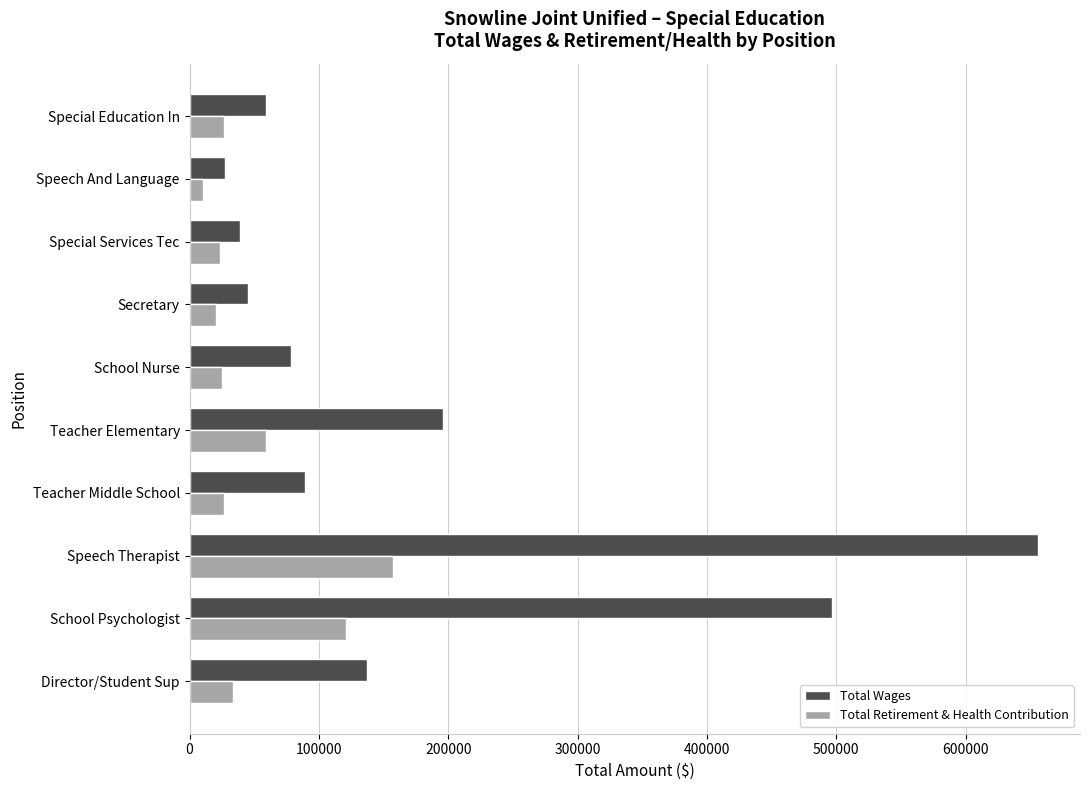

Which series has the widest spread of values?

Total Wages